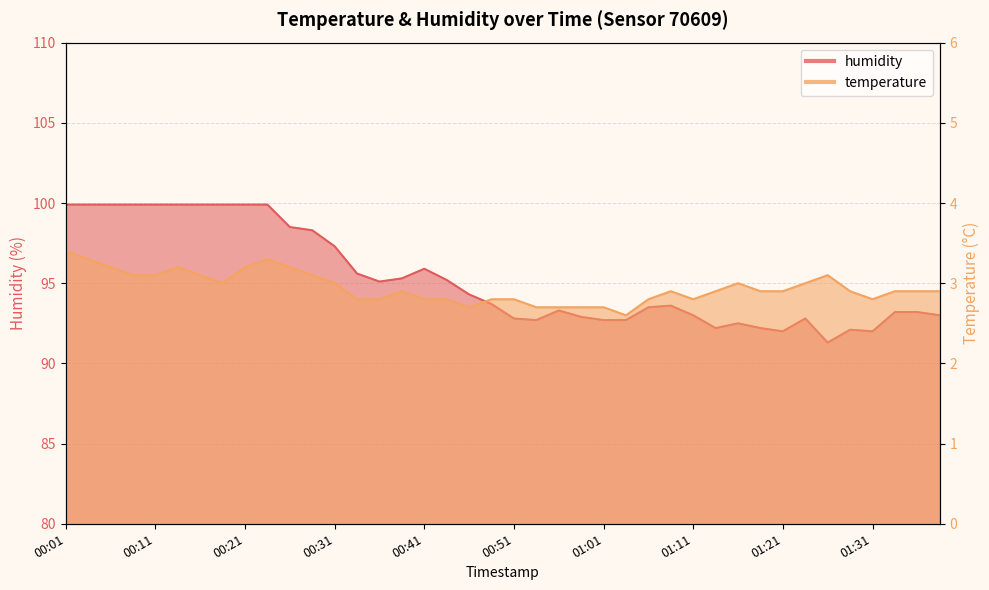

What are all the series names shown in the legend?

temperature, humidity